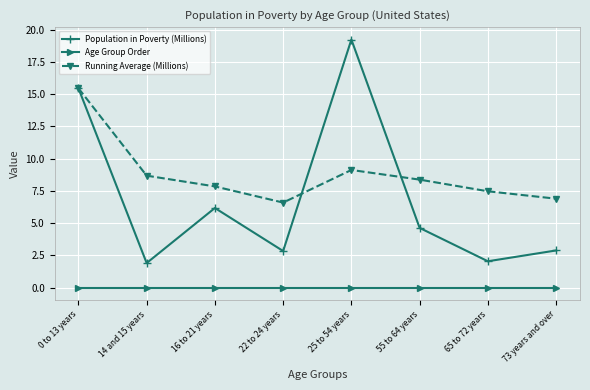

True or false: Running Average (Millions) and Age Group Order cross at least once.

False